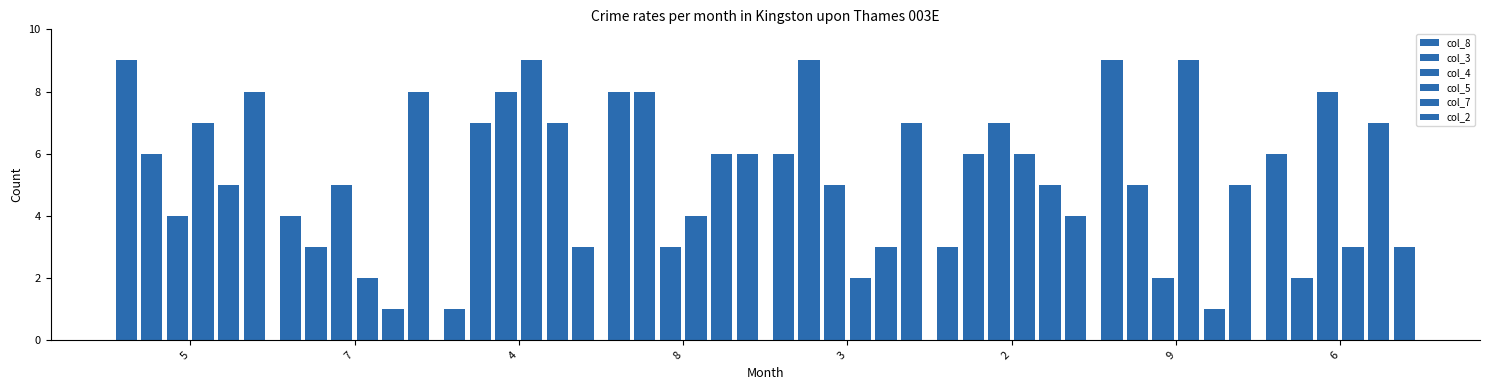

Are the bars grouped side by side (vs. stacked)?

Yes